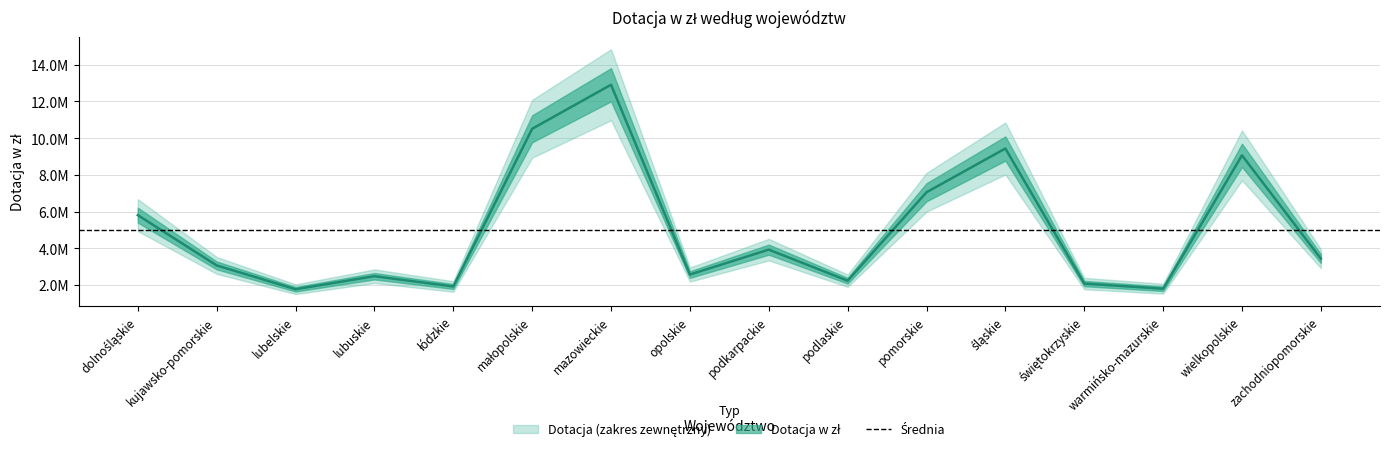

Between łódzkie and opolskie, which is larger?

opolskie